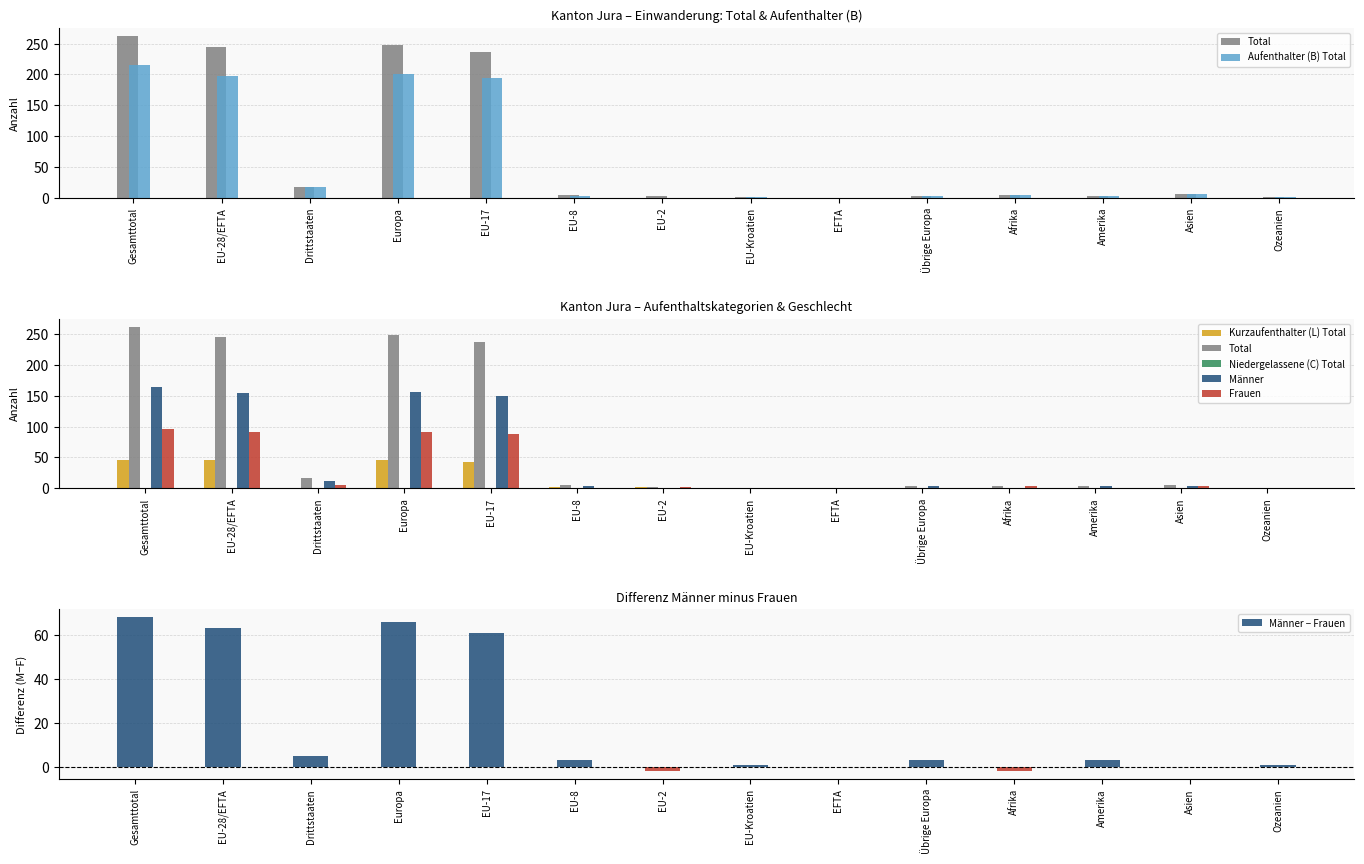

What is the total value across all series at EU-28/EFTA?

735